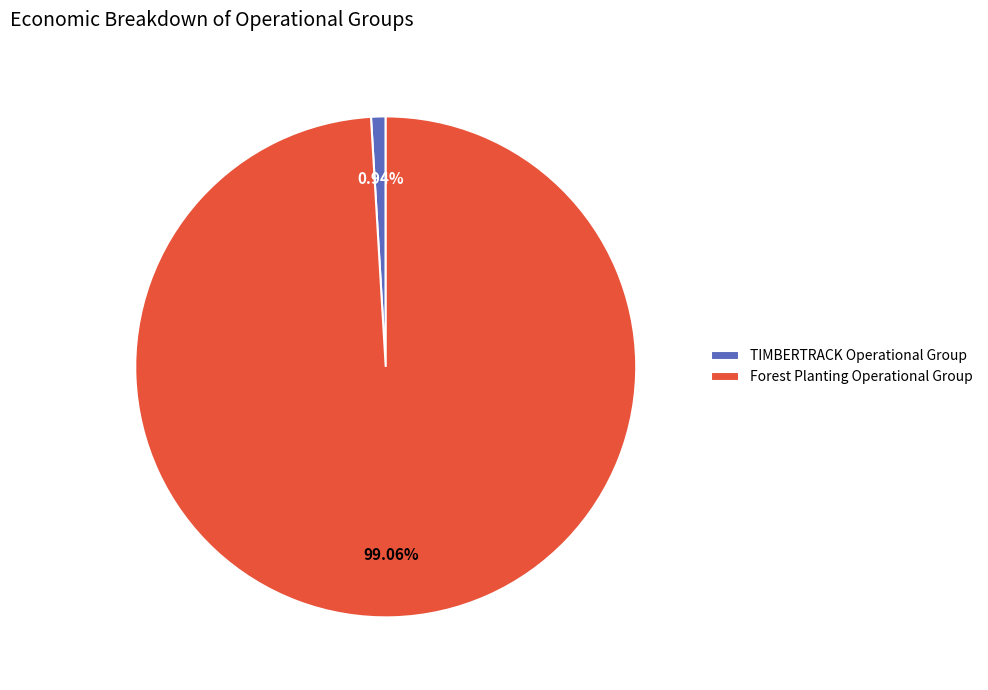

To the nearest percent, what is the combined percentage of TIMBERTRACK Operational Group and Forest Planting Operational Group?

100%